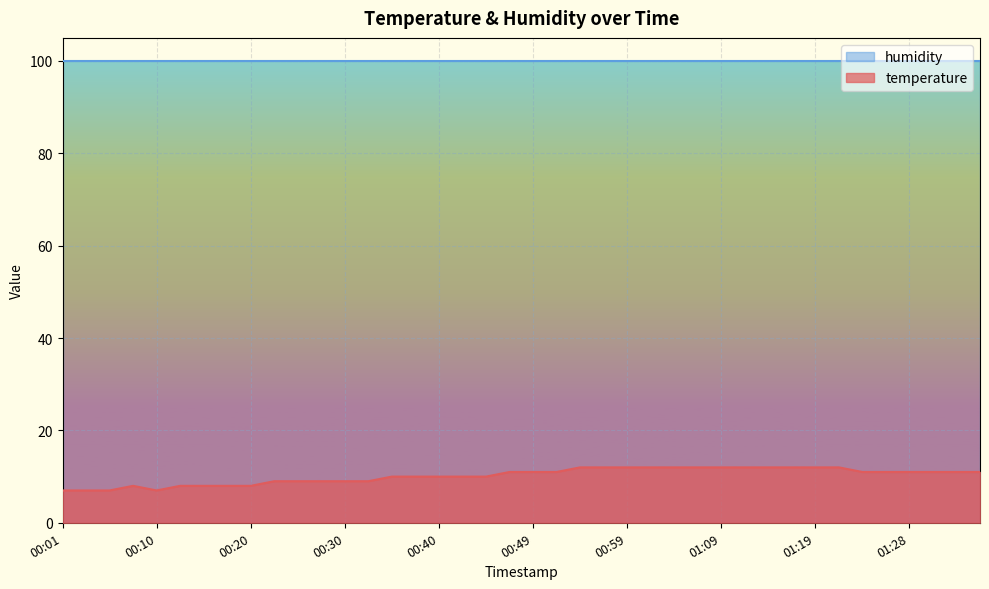

At which category does the data reach its first local valley?

00:10